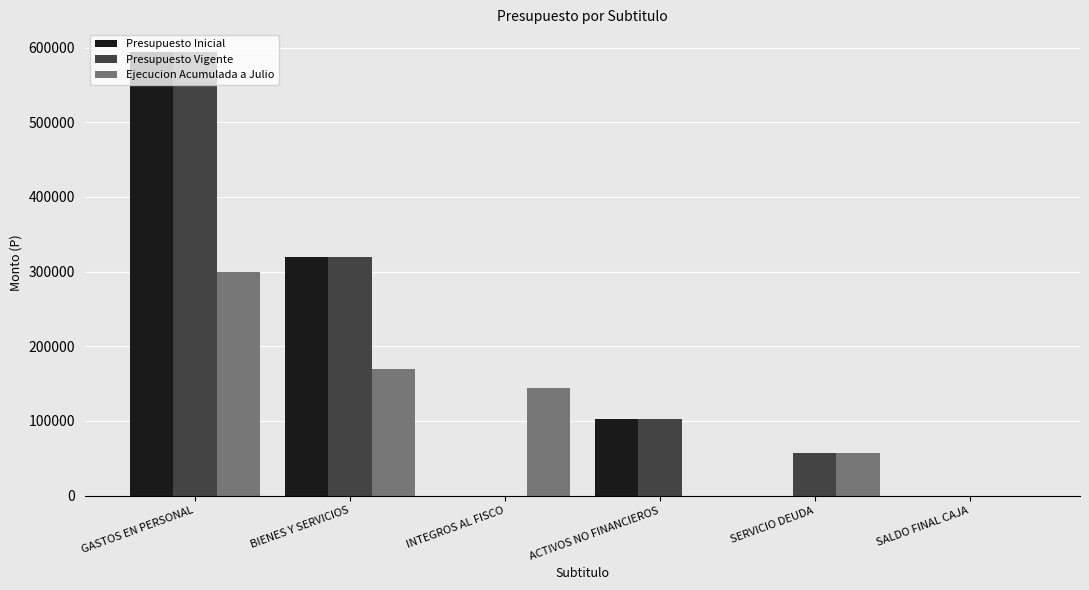

Which category has the highest value in the Presupuesto Inicial series?

GASTOS EN PERSONAL